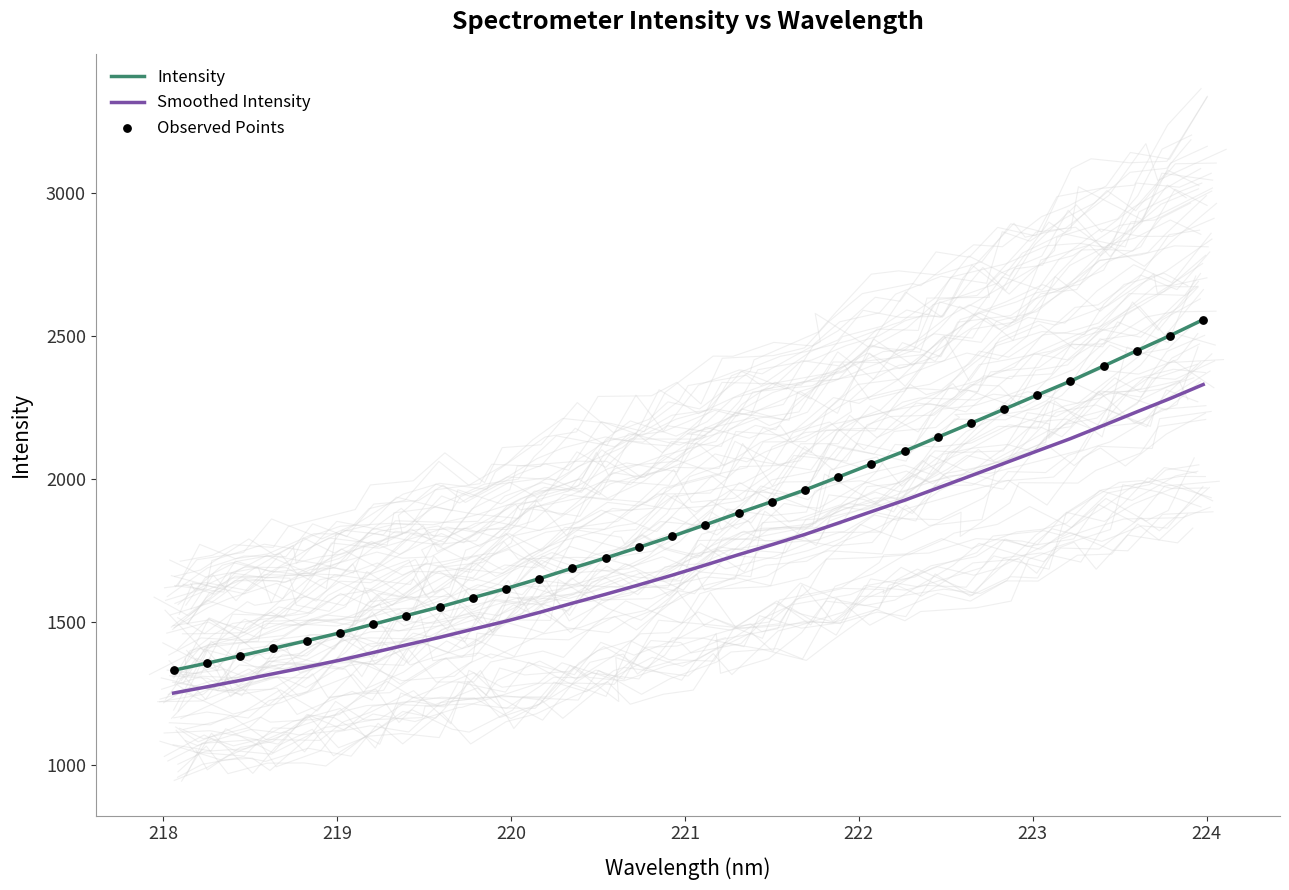

True or false: Smoothed Intensity and Intensity intersect in this chart.

False